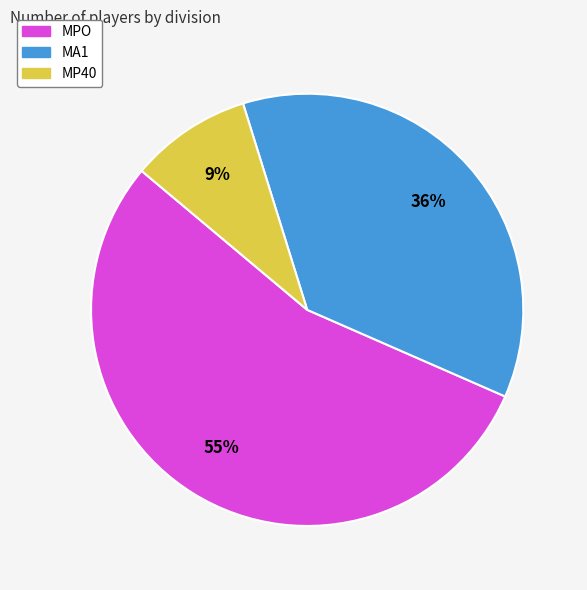

Is it true that MA1 is 29% of the pie?

False